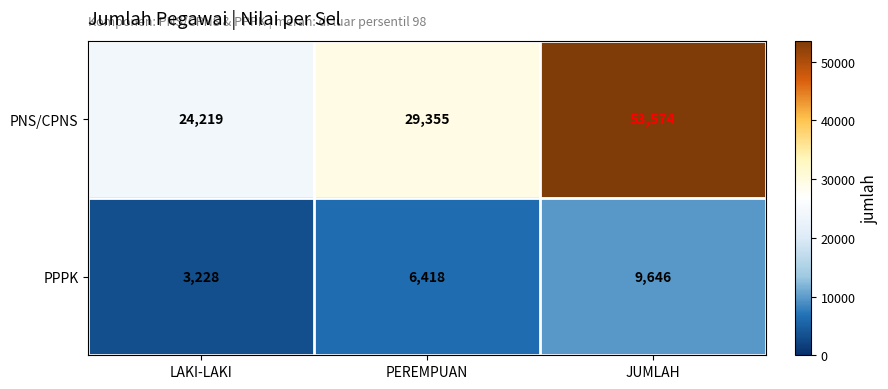

List the series in order of their peak value, lowest first.

PPPK, PNS/CPNS